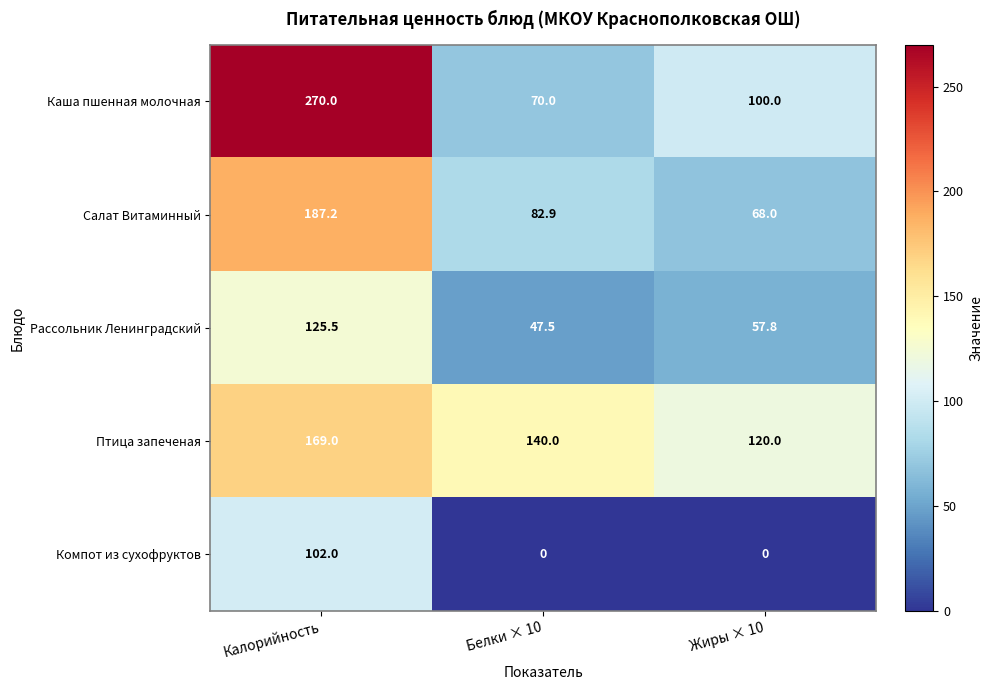

What is the greatest value displayed?

270.0